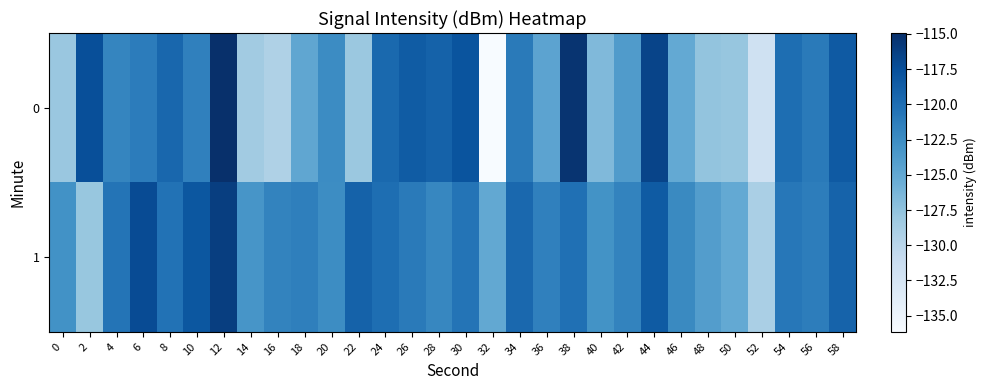

Which series has the largest total across all categories?

1